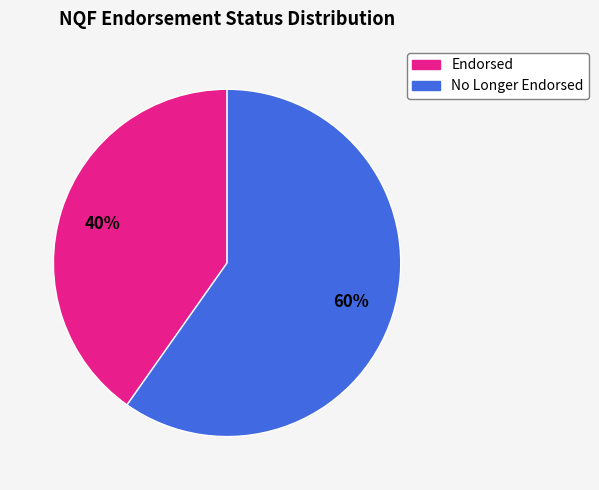

Which slice is the largest?

No Longer Endorsed